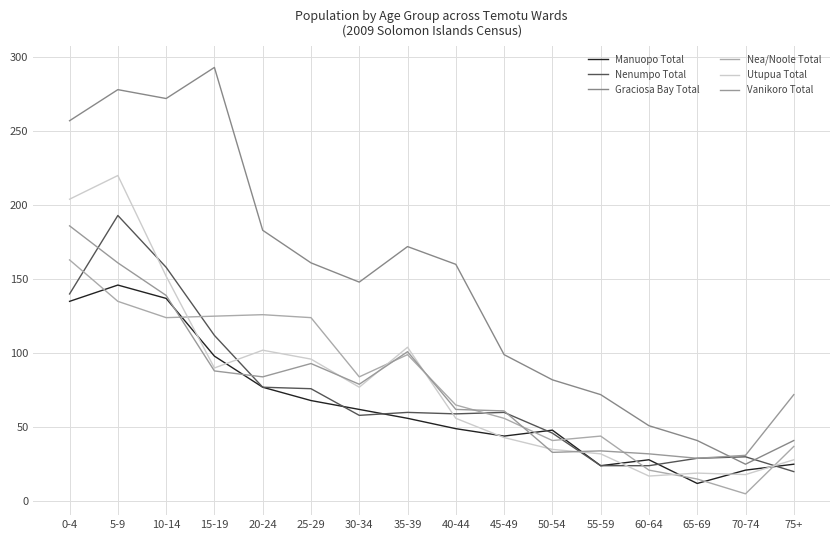

Does the chart have visible grid lines?

Yes